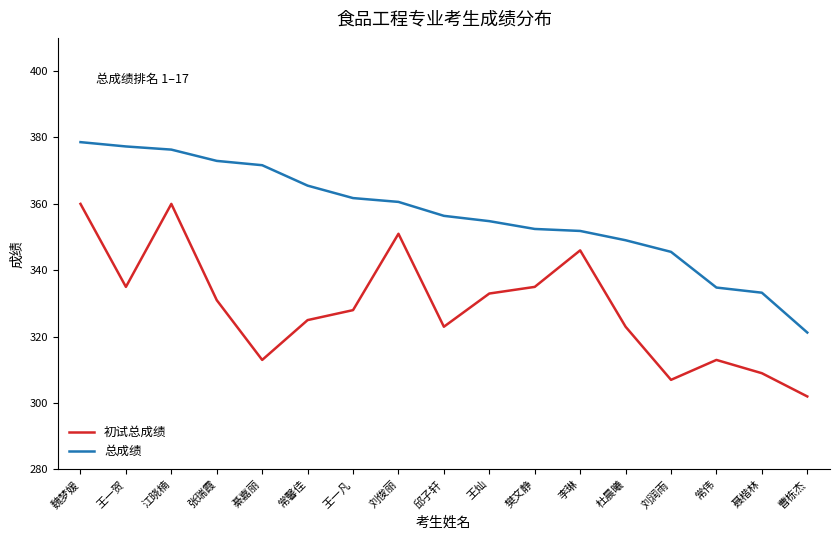

What are all the series names shown in the legend?

初试总成绩, 总成绩